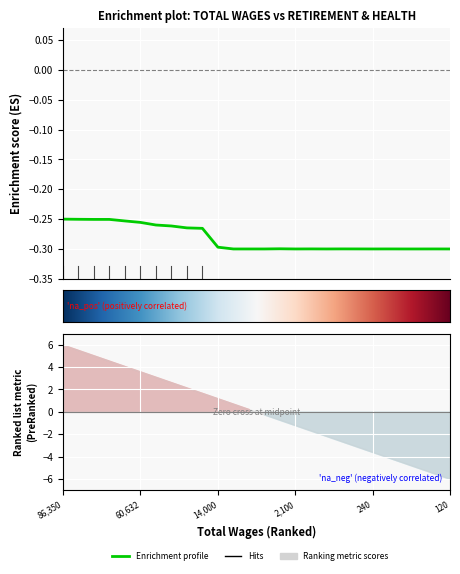

What is the maximum value shown in the chart?

-0.2